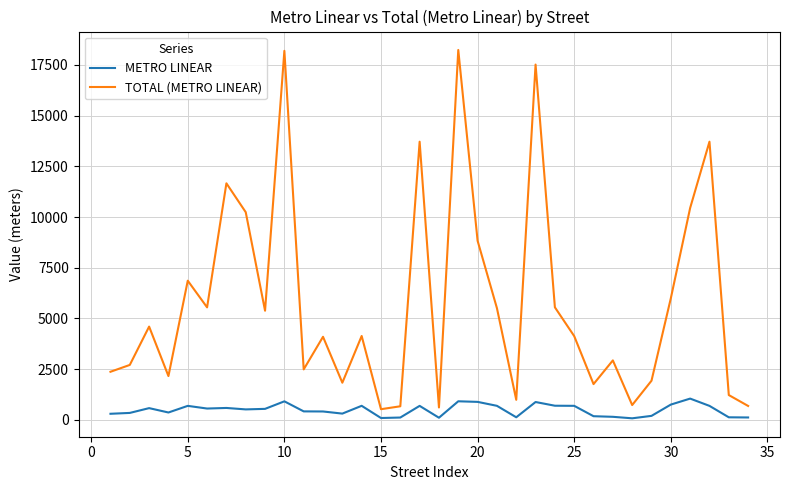

What is the maximum value shown in the chart?

18238.8